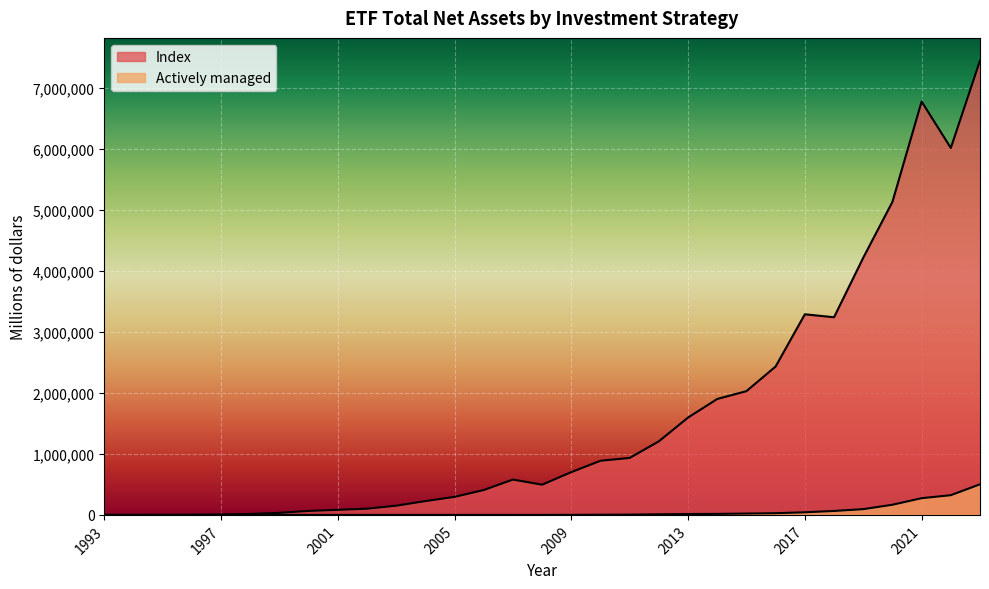

True or false: Actively managed and Index cross at least once.

False